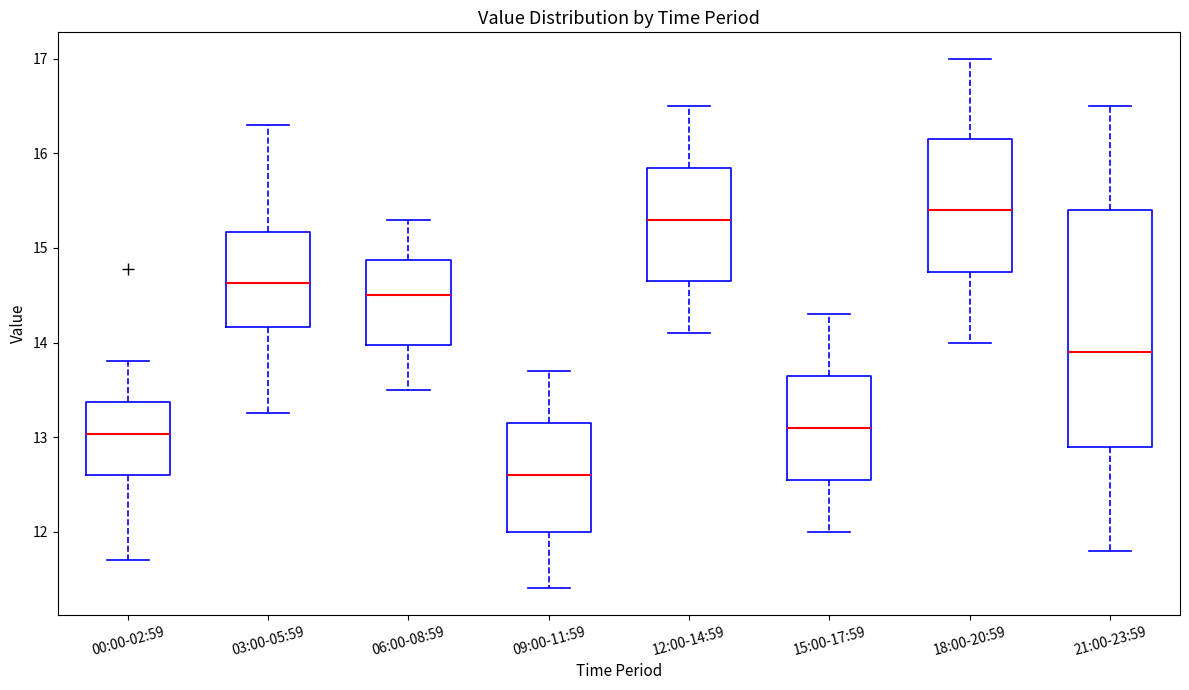

Which box's median line is the lowest?

09:00-11:59